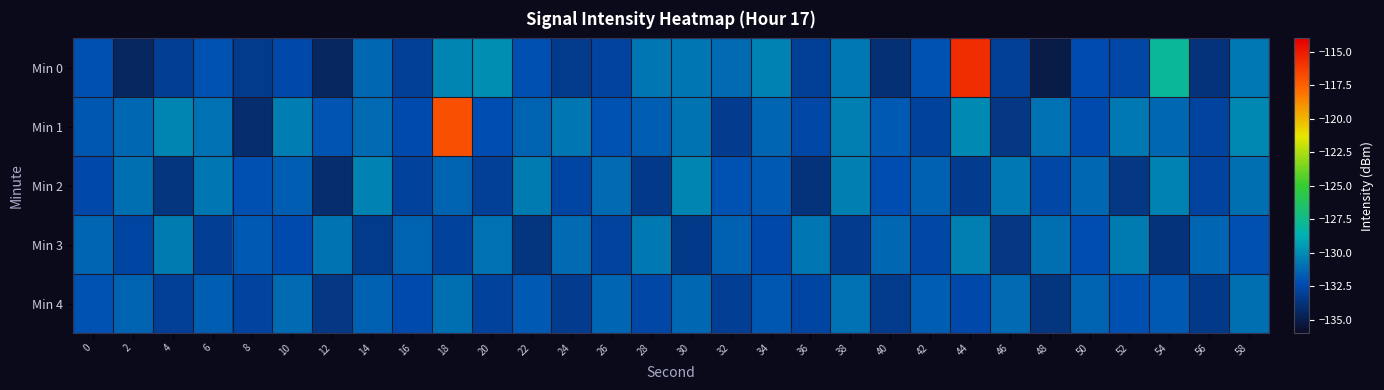

What is the smallest value displayed?

-135.1